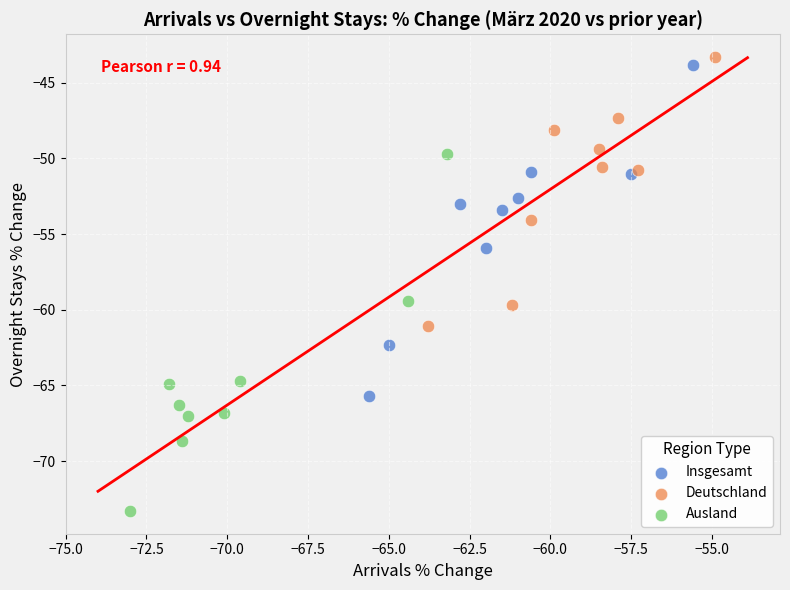

Which series contains the lowest Y value?

Ausland